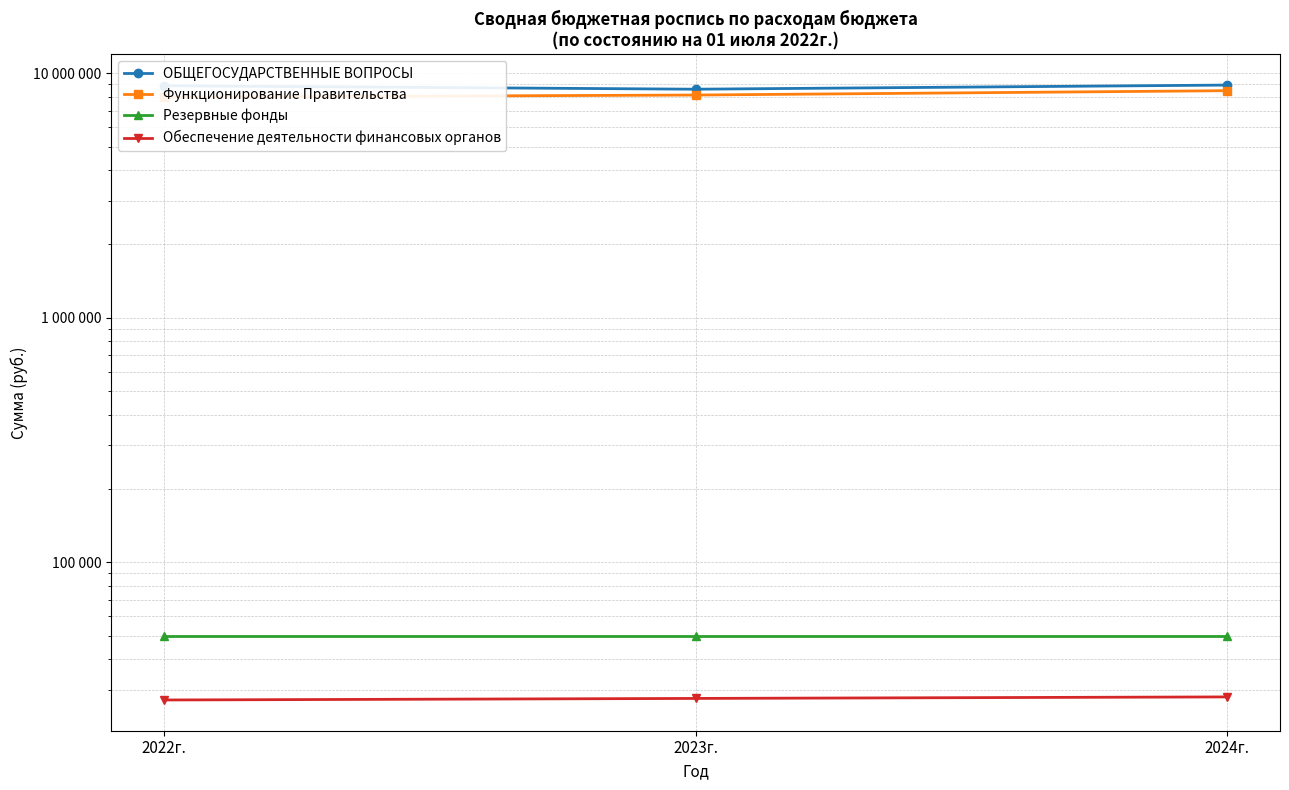

What position from the right is 2024г.?

1